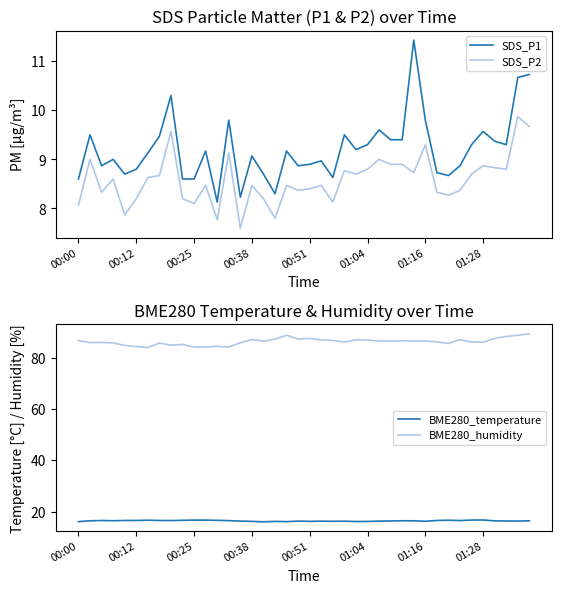

Is the value of BME280_temperature at 37 greater than the value of BME280_humidity at 8?

No